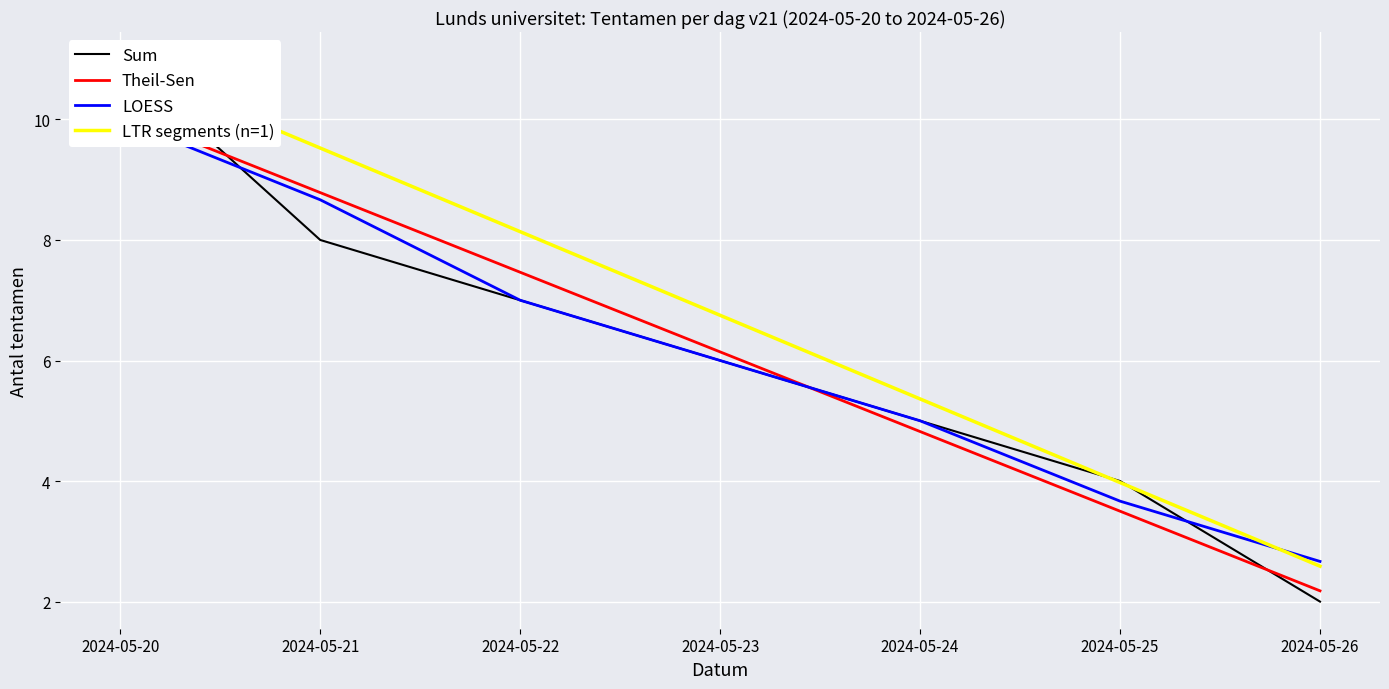

Between which two adjacent categories do Theil-Sen and LOESS first intersect?

2024-05-23 and 2024-05-24